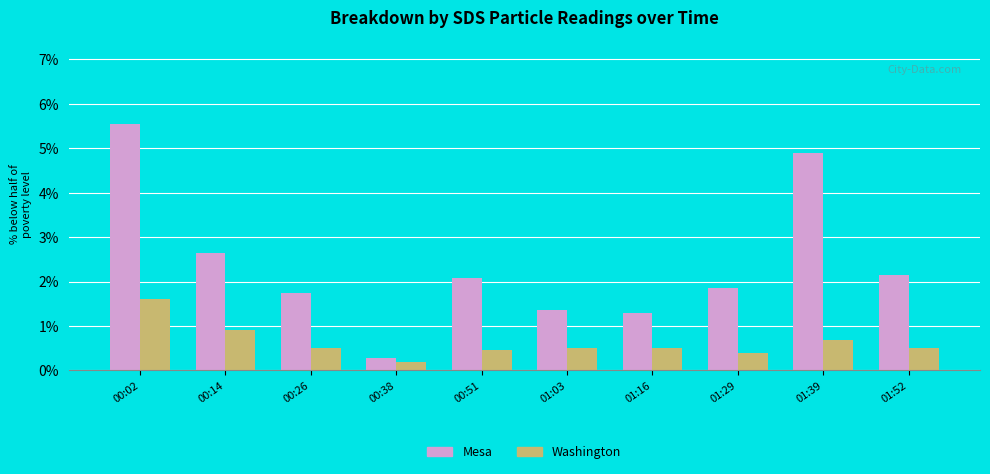

List the series in order of their overall mean, lowest first.

Washington, Mesa